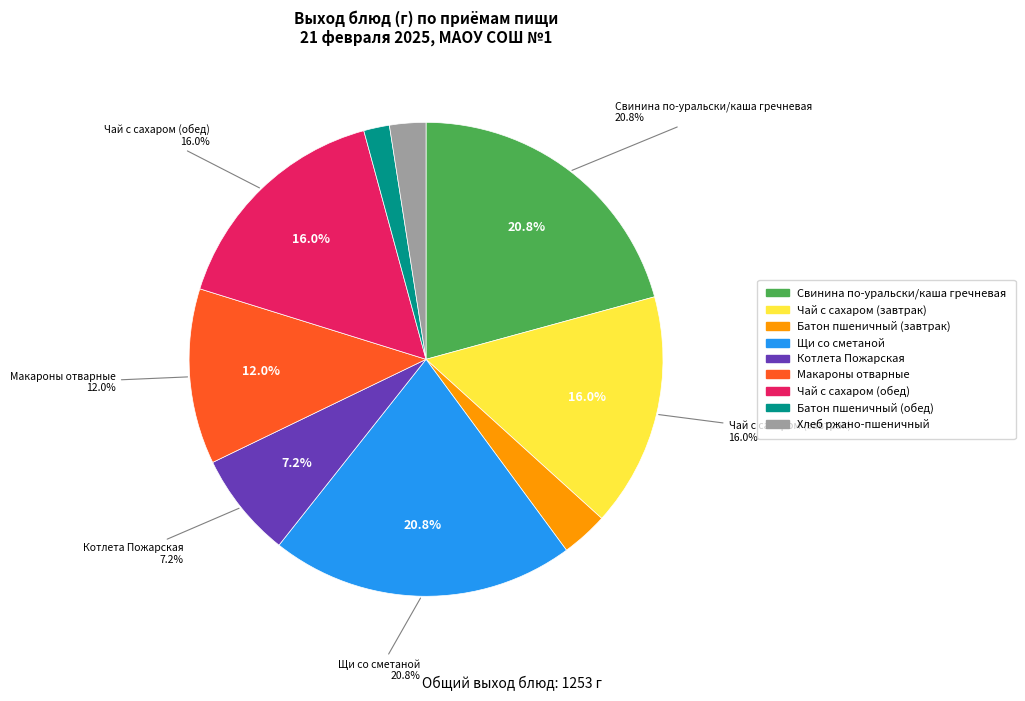

Do Щи со сметаной and Макароны отварные together represent more than half of the pie?

No